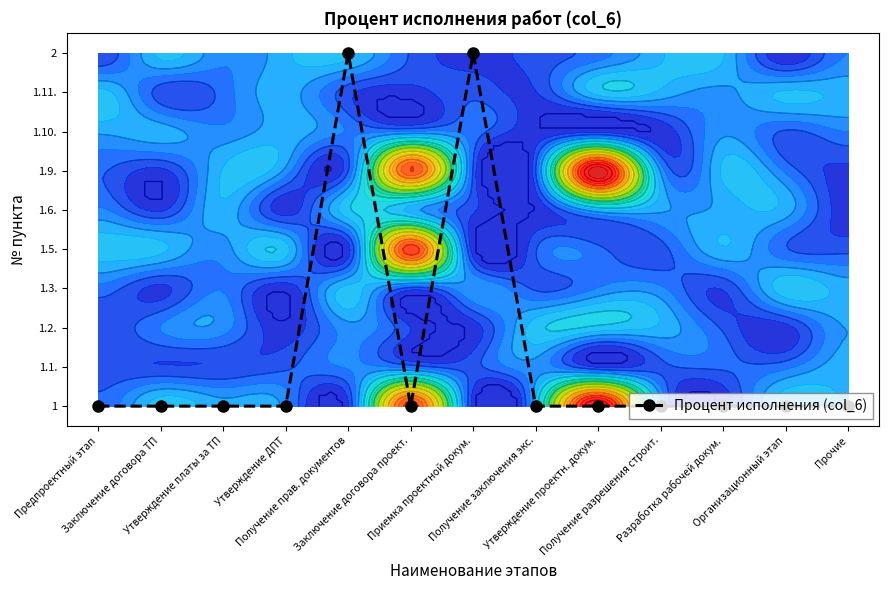

Rank the categories by value from highest to lowest.

Получение прав. документов, Приемка проектной докум., Предпроектный этап, Заключение договора ТП, Утверждение платы за ТП, Утверждение ДПТ, Заключение договора проект., Получение заключения экс., Утверждение проектн. докум., Получение разрешения строит., Разработка рабочей докум., Организационный этап, Прочие